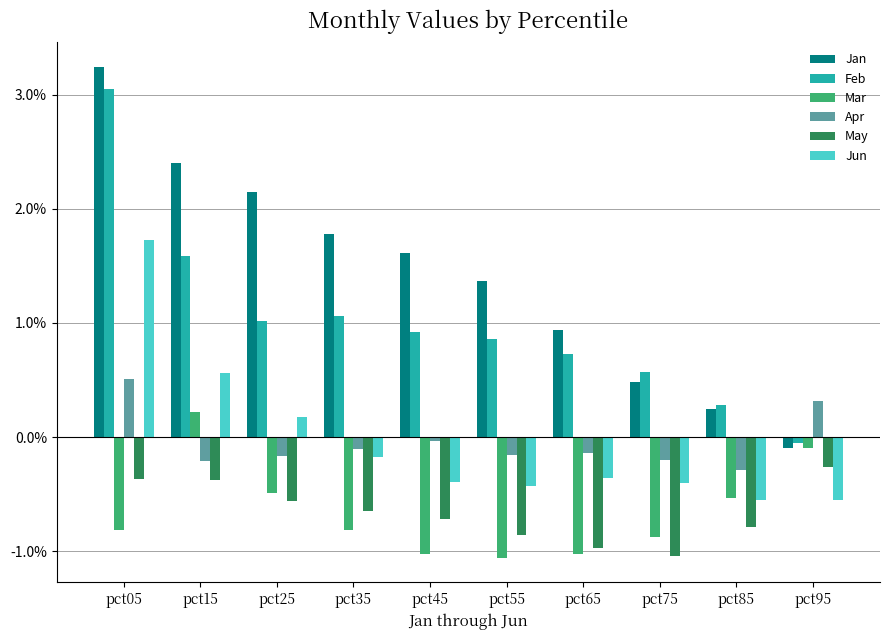

The May series shows -0.3 at pct95. True or false?

True